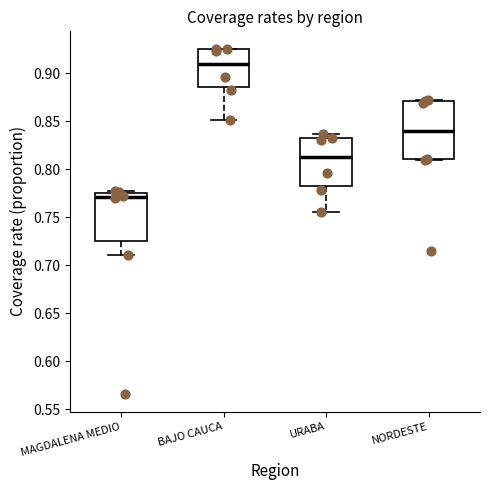

Where is the upper edge of the box for MAGDALENA MEDIO on the y-axis? The values are not printed on the chart, so give them approximately, as read against the axis.

0.775